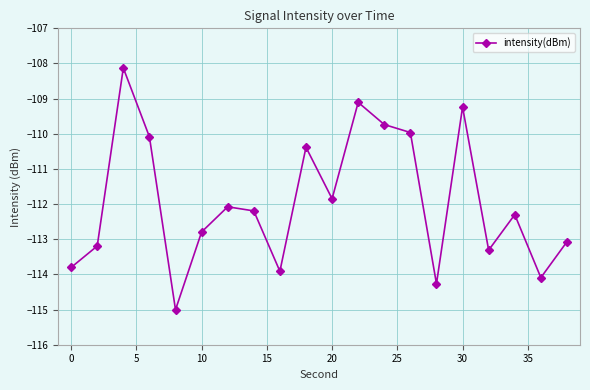

Reading right to left, extract all data points from this chart.

-113.1	-114.1	-112.3	-113.3	-109.2	-114.3	-110.0	-109.7	-109.1	-111.8	-110.4	-113.9	-112.2	-112.1	-112.8	-115.0	-110.1	-108.1	-113.2	-113.8